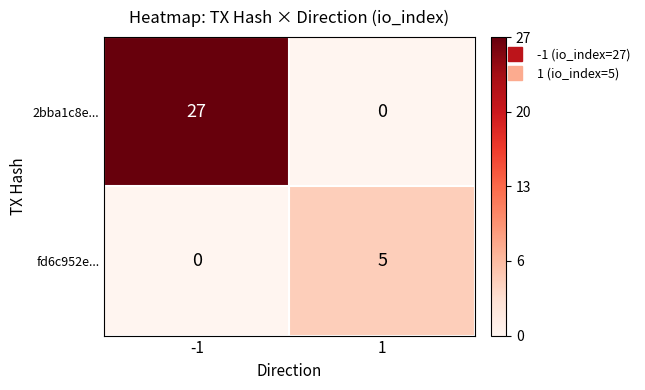

What is the difference between the 2bba1c8e... values at 1 and -1?

27